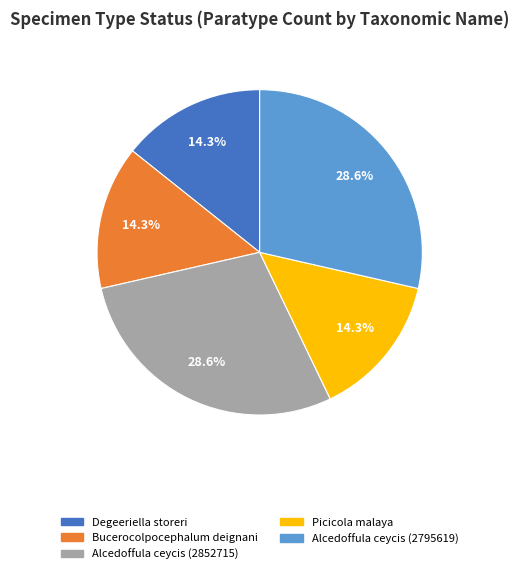

Combined, what portion of the pie is Bucerocolpocephalum deignani and Alcedoffula ceycis (2795619)?

42.9%